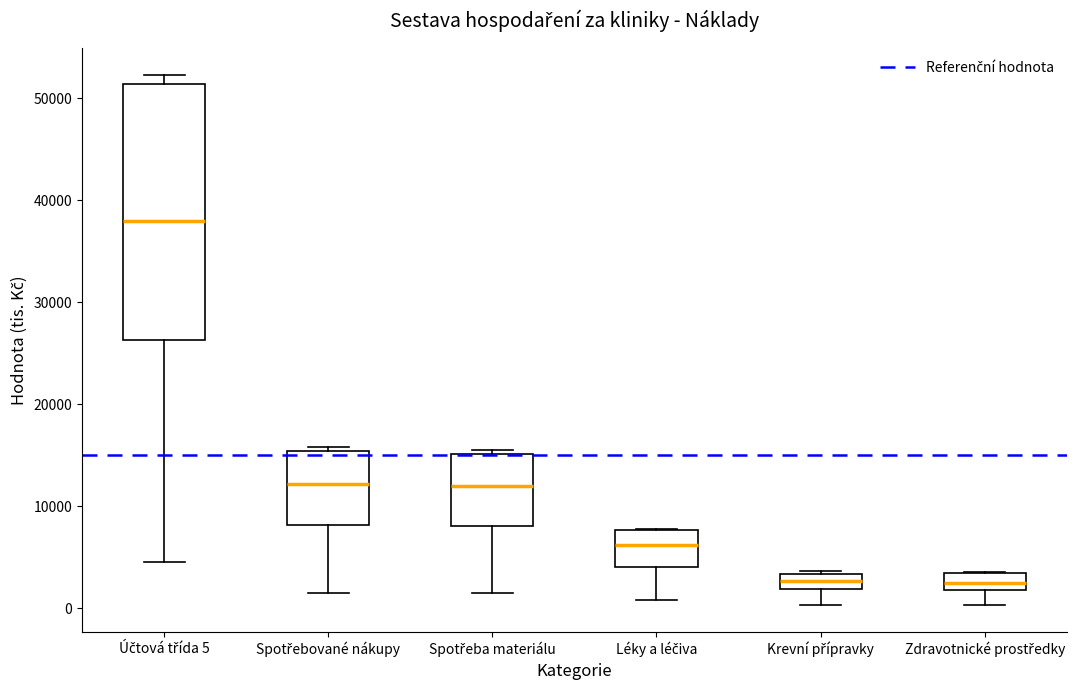

Reading left to right, read every box against the y-axis: the position of its median line, the range the box covers, and the ends of its whiskers. The values are not printed on the chart, so give them approximately, as read against the axis.

Účtová třída 5: median 38000, box 26000 to 51000, whiskers 5000 to 52000
Spotřebované nákupy: median 12000, box 8000 to 15000, whiskers 2000 to 16000
Spotřeba materiálu: median 12000, box 8000 to 15000, whiskers 2000 to 16000
Léky a léčiva: median 6000, box 4000 to 8000, whiskers 1000 to 8000
Krevní přípravky: median 3000 (inside the box), box 2000 to 3000, whiskers 0 to 4000
Zdravotnické prostředky: median 3000 (inside the box), box 2000 to 3000, whiskers 0 to 4000